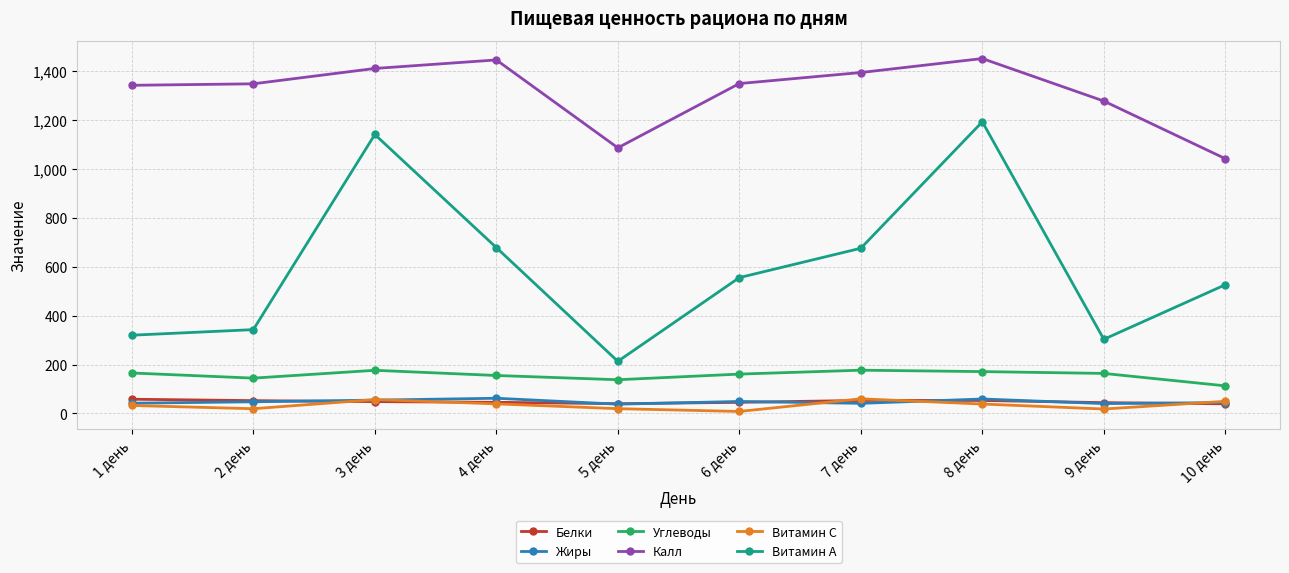

What is the average value of the Витамин С series?

34.0